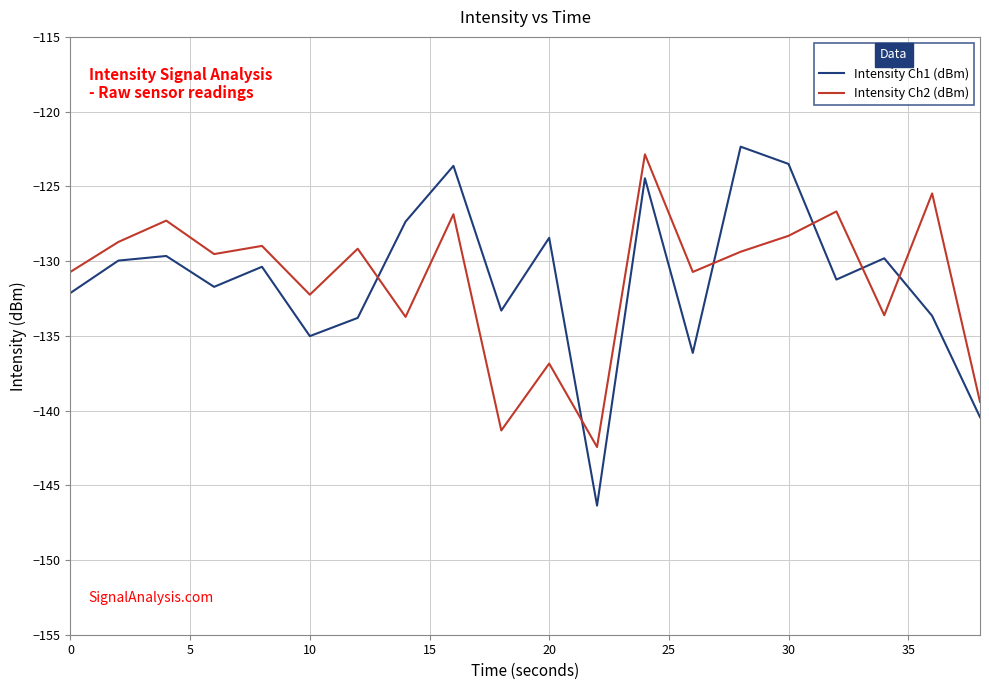

Which series has the widest spread of values?

Intensity Ch1 (dBm)